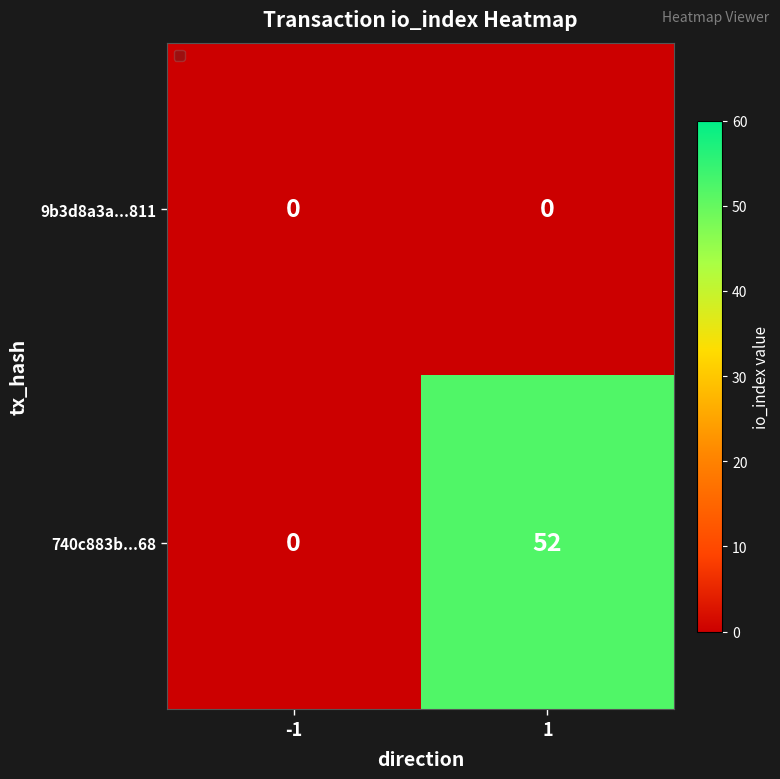

List the series in order of their peak value, highest first.

740c883b...68, 9b3d8a3a...811